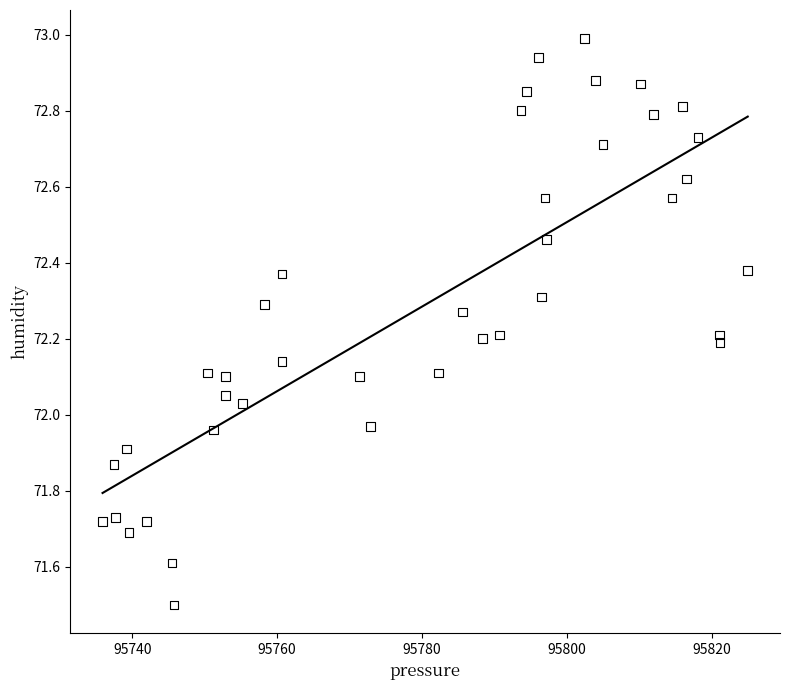

What is the range of X values (max minus min)?

89.1